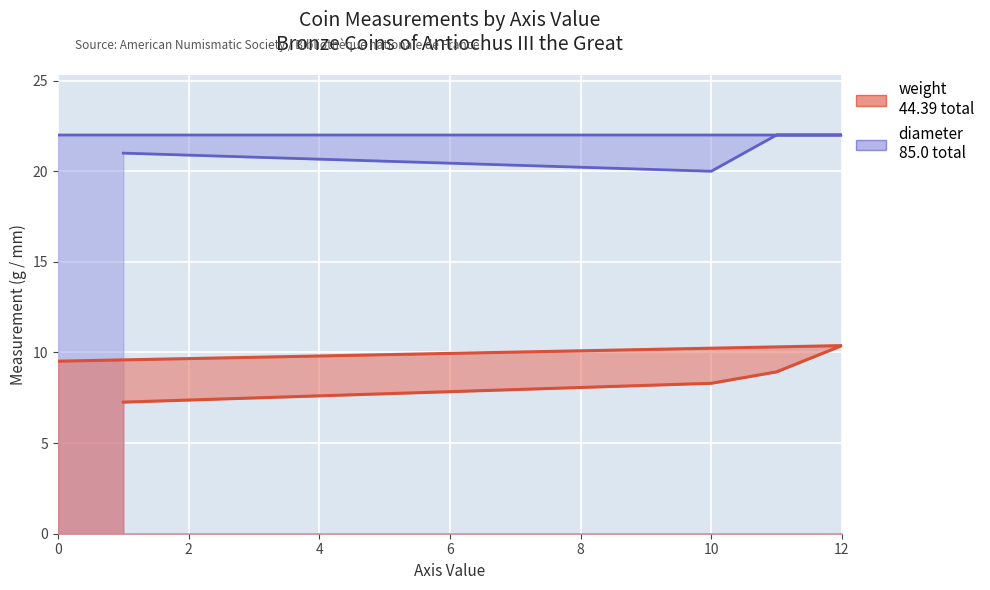

How many data points does each series have?

5